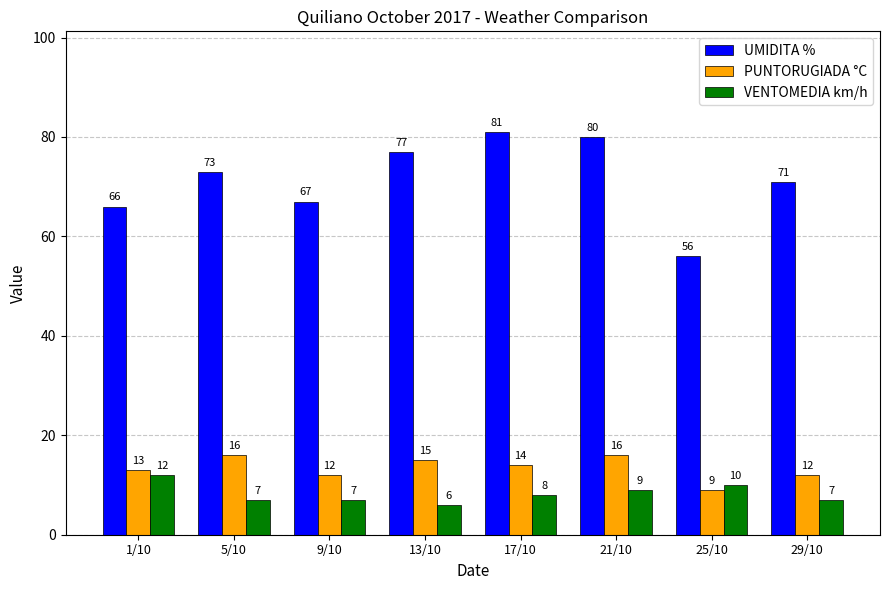

What is the total value across all series at 13/10?

98